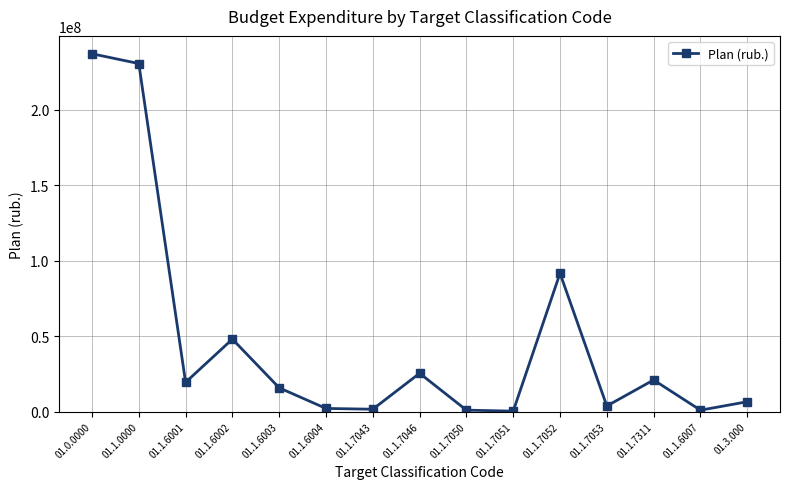

At which label is the value closest to 118775293?

01.1.7052